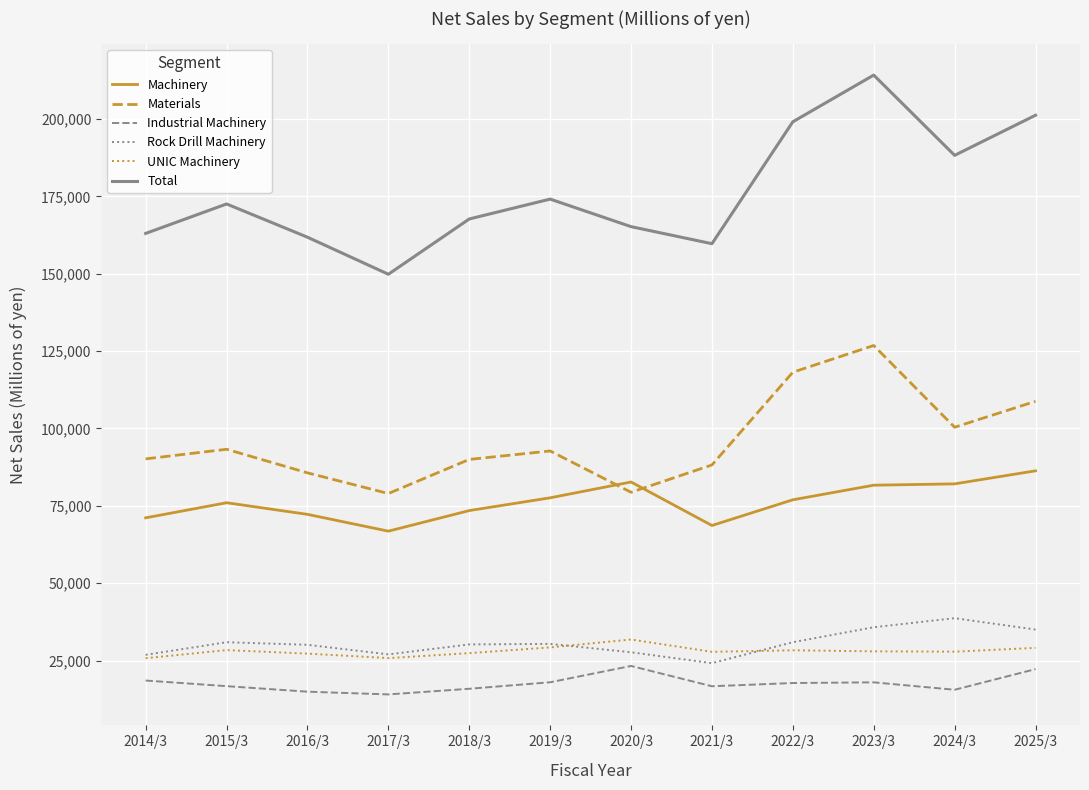

What is the total value across all series at 2016/3?

391906